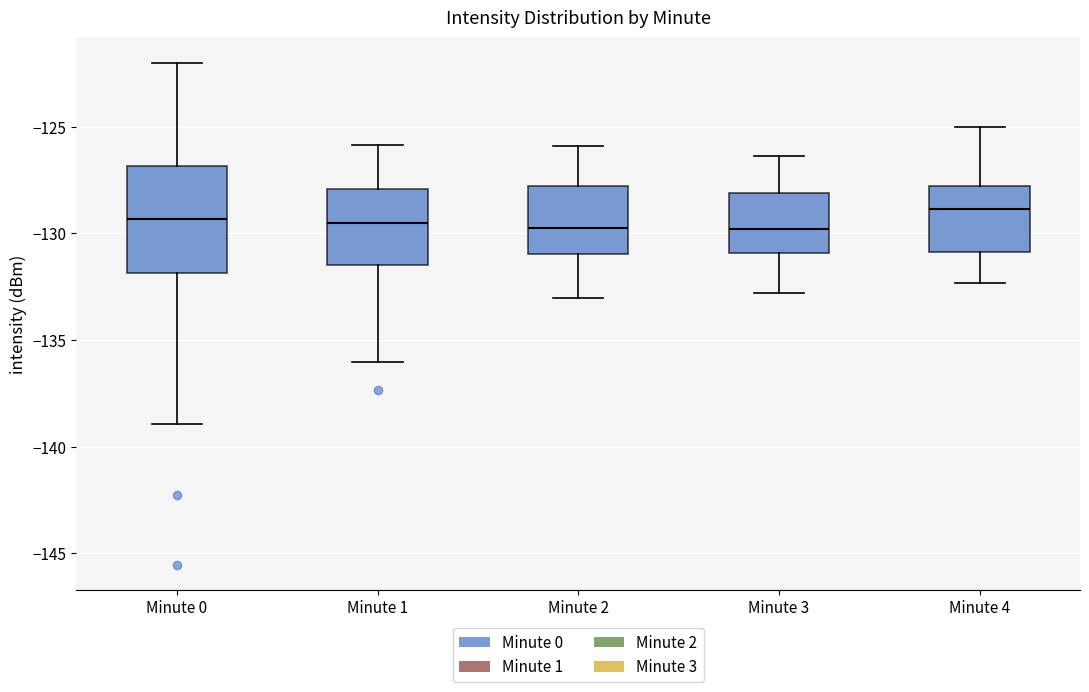

Where is the lower edge of the box for Minute 4 on the y-axis? The values are not printed on the chart, so give them approximately, as read against the axis.

-131.0